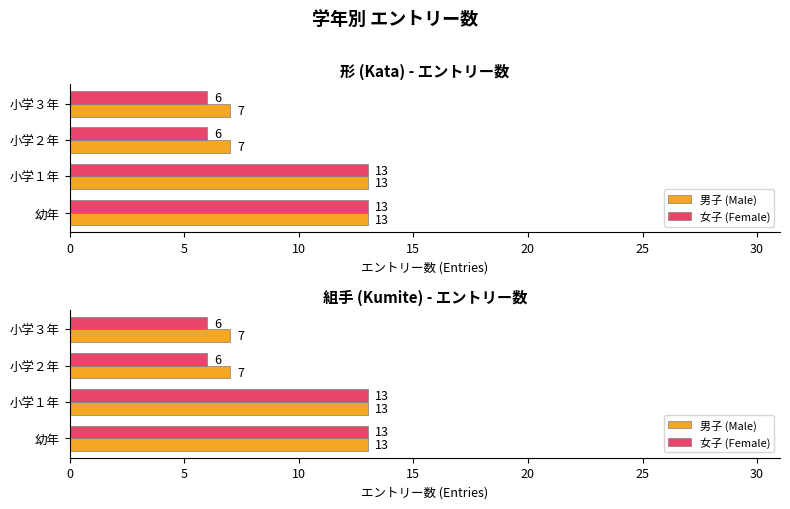

What is the difference between the highest and lowest values at 小学２年?

1